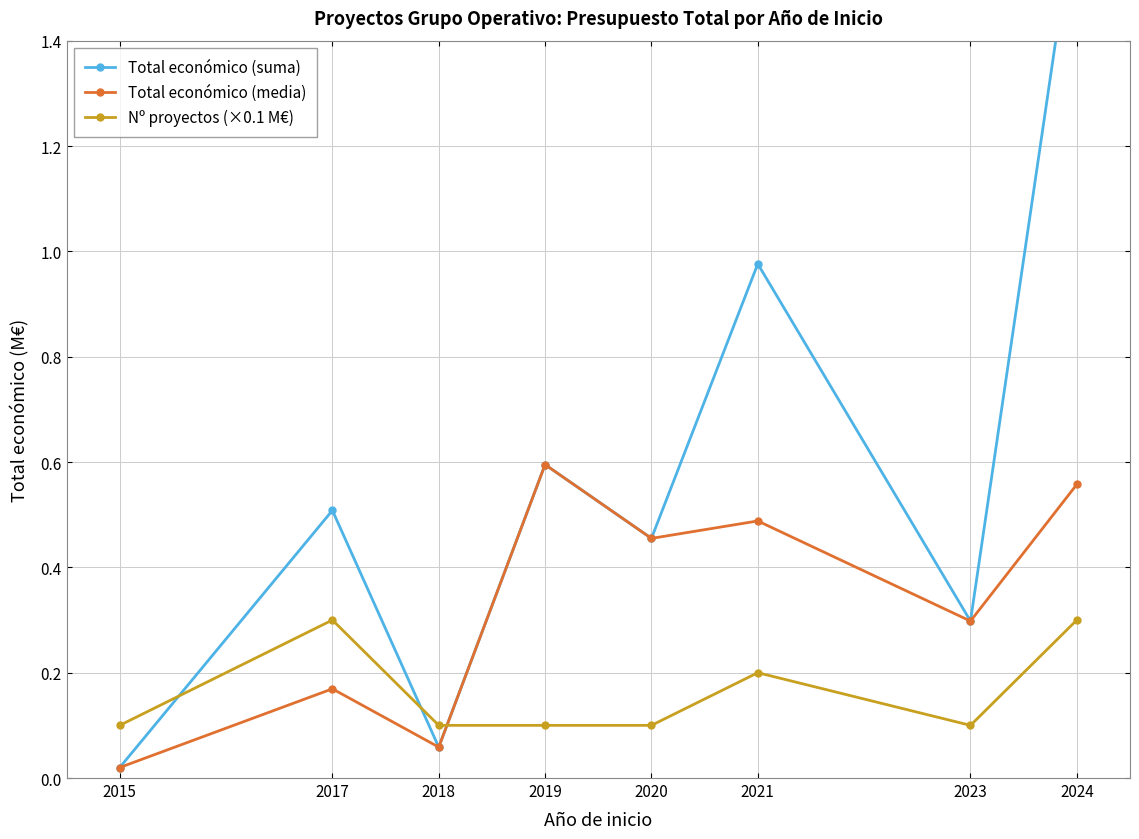

Reading left to right, extract all data points from this chart.

Total económico (suma): 2015=0.0	2017=0.5	2018=0.1	2019=0.6	2020=0.5	2021=1.0	2023=0.3	2024=1.7
Total económico (media): 2015=0.0	2017=0.2	2018=0.1	2019=0.6	2020=0.5	2021=0.5	2023=0.3	2024=0.6
Nº proyectos (×0.1 M€): 2015=0.1	2017=0.3	2018=0.1	2019=0.1	2020=0.1	2021=0.2	2023=0.1	2024=0.3